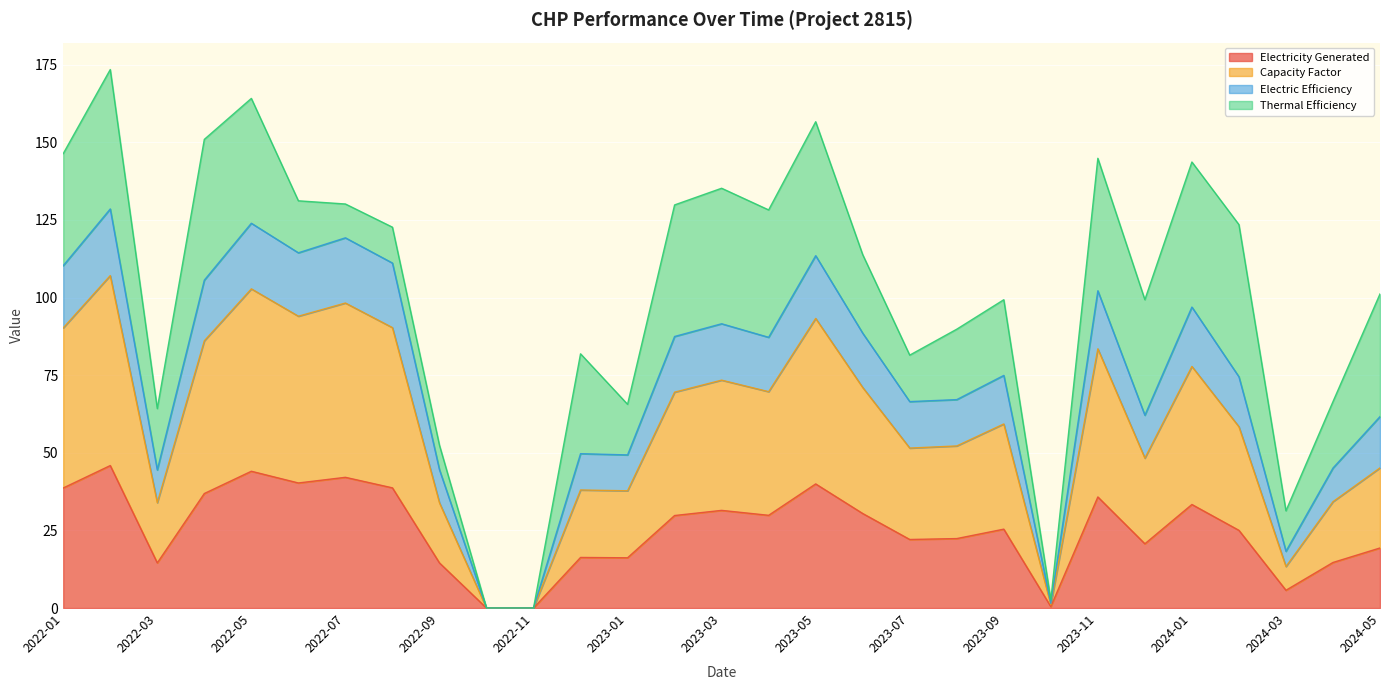

What is the label of the 24th point from the right?

2022-06